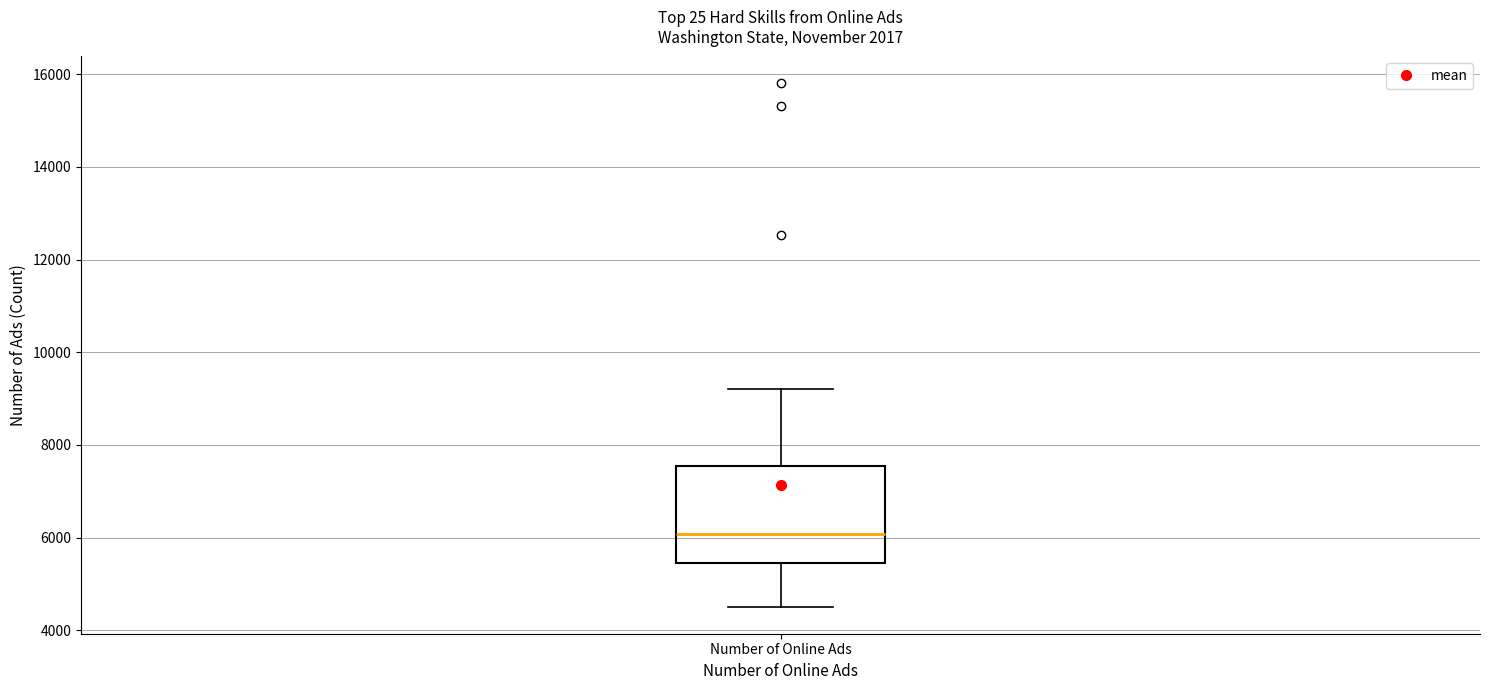

Transcribe this box plot: give where the median line is, the range the box spans, and where the two whiskers end, as read against the y-axis. The values are not printed on the chart, so give them approximately, as read against the axis.

median 6000, box 5400 to 7600, whiskers 4400 to 9200